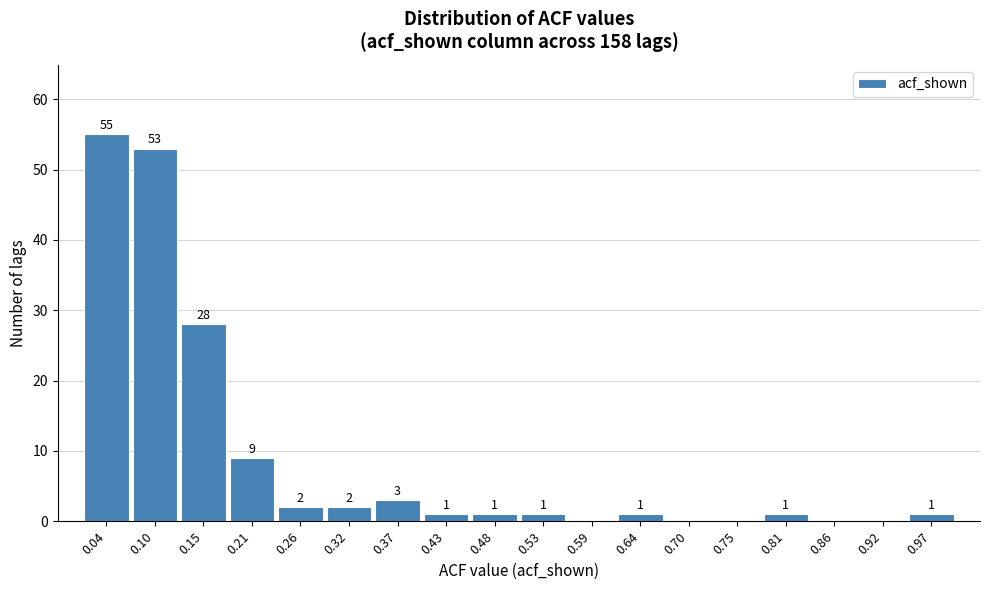

Which range on the x-axis has the tallest bar?

0.02 to 0.07